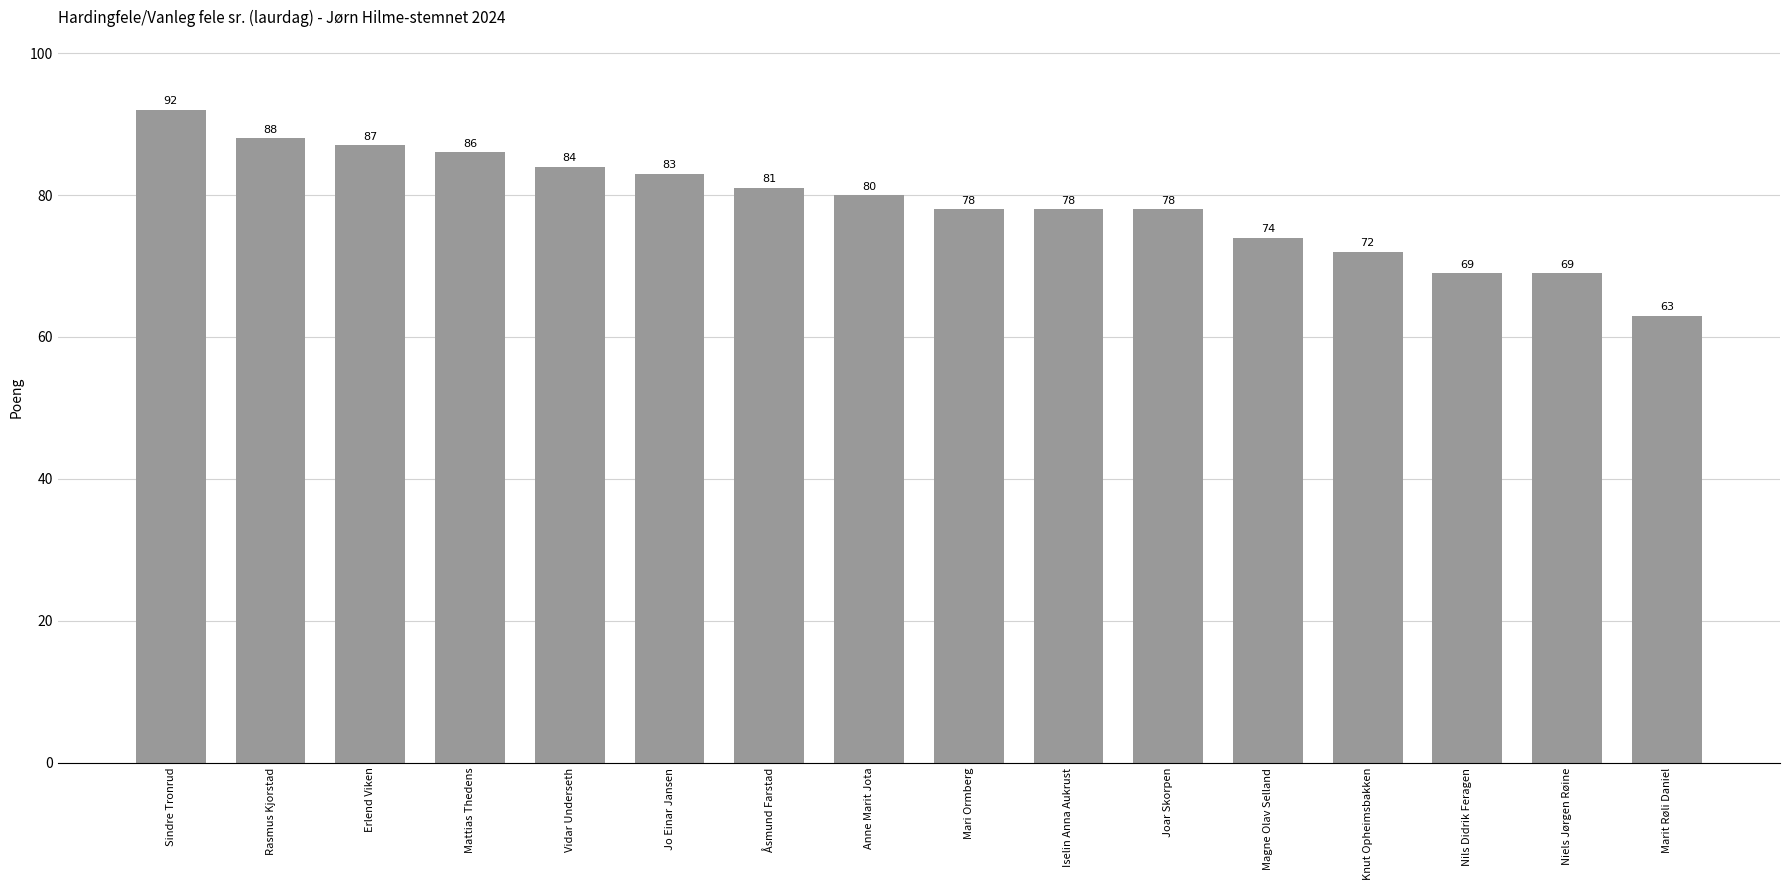

Reading right to left, what are all the values shown in this chart?

Marit Røli Daniel=63	Niels Jørgen Røine=69	Nils Didrik Feragen=69	Knut Opheimsbakken=72	Magne Olav Selland=74	Joar Skorpen=78	Iselin Anna Aukrust=78	Mari Ormberg=78	Anne Marit Jota=80	Åsmund Farstad=81	Jo Einar Jansen=83	Vidar Underseth=84	Mattias Thedens=86	Erlend Viken=87	Rasmus Kjorstad=88	Sindre Tronrud=92